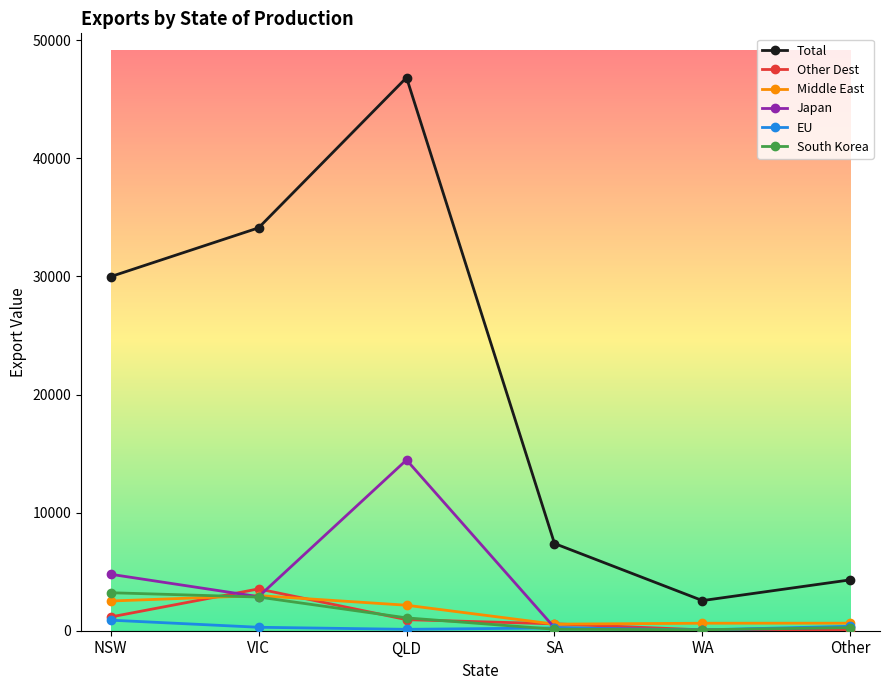

Is this an area chart (filled region under the line)?

No